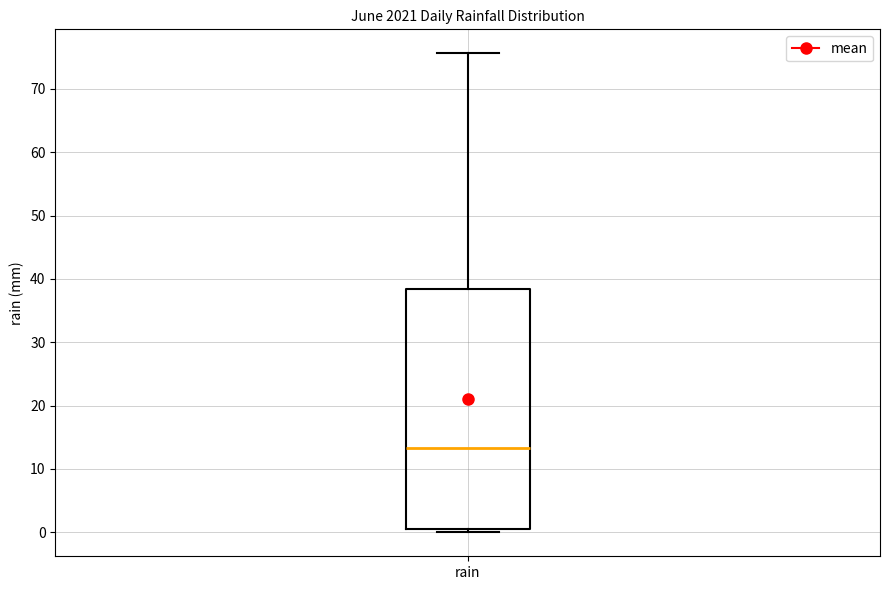

Read this box plot against the y-axis: the position of the median line, the range covered by the box, and the ends of both whiskers. The values are not printed on the chart, so give them approximately, as read against the axis.

median 13, box 1 to 38, whiskers 0 to 76